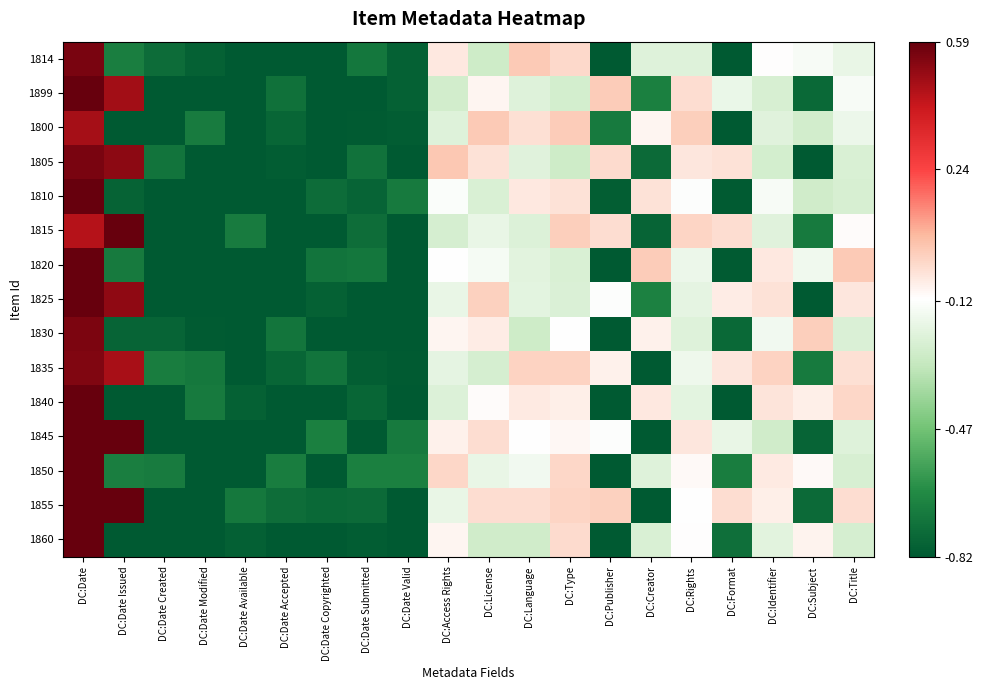

What is the greatest value displayed?

0.6